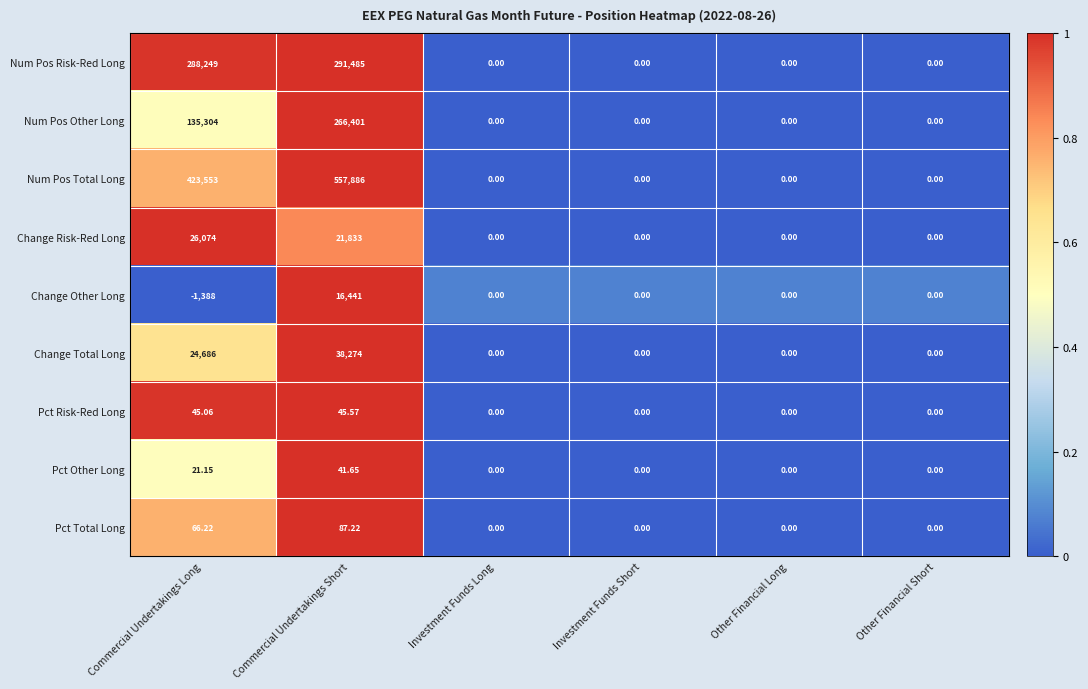

At which label is Change Risk-Red Long closest to 13037?

Commercial Undertakings Short